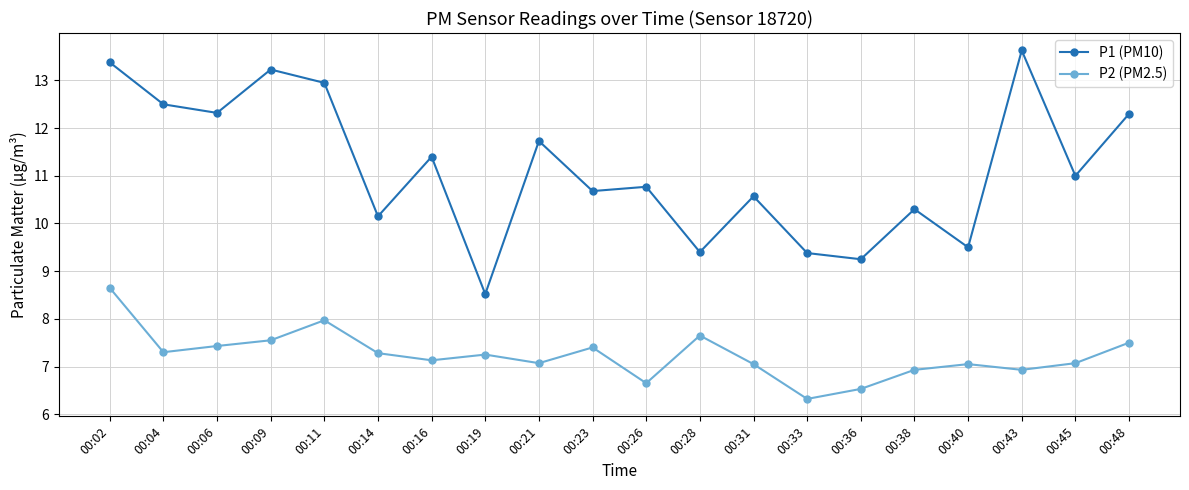

Does the chart display data point markers on the line(s)?

Yes